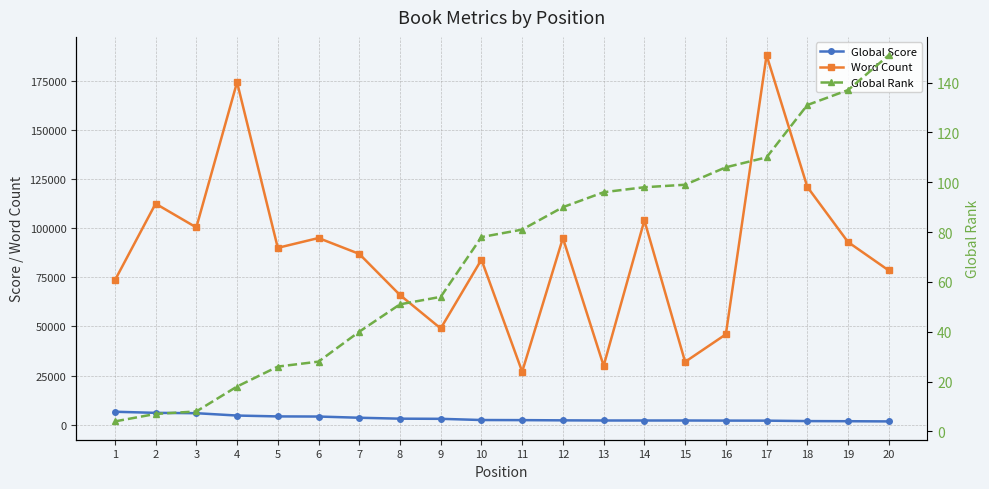

True or false: Global Score has a value of 2172 at 14.

True